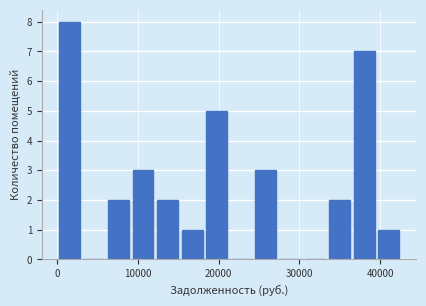

Read against the x-axis, roughly where is the centre of the tallest bar?

2000